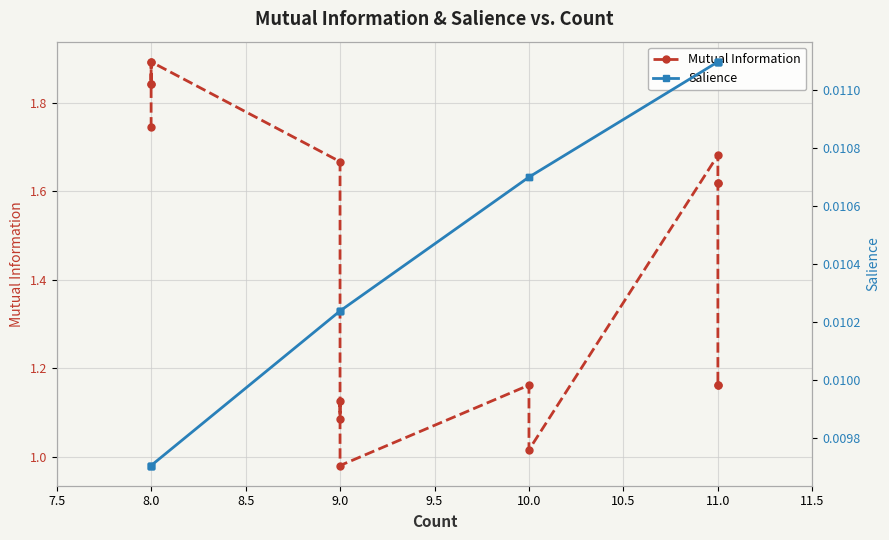

List the series in order of their peak value, highest first.

Mutual Information, Salience